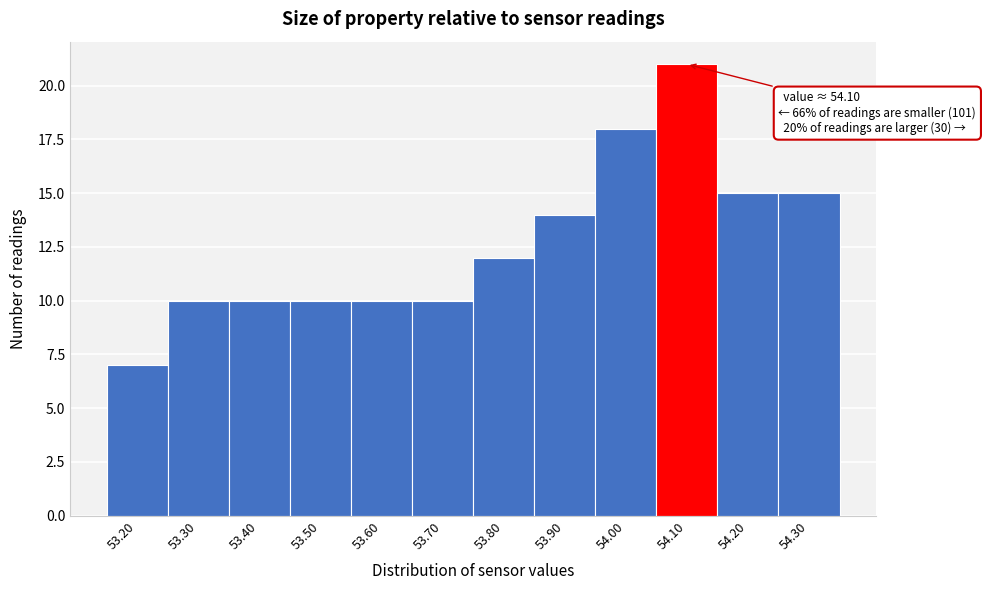

Over which range of the x-axis is the bar tallest?

54.05 to 54.15